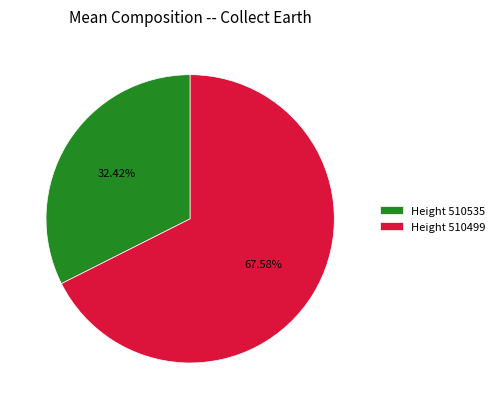

Rank the categories by value from lowest to highest.

Height 510535, Height 510499